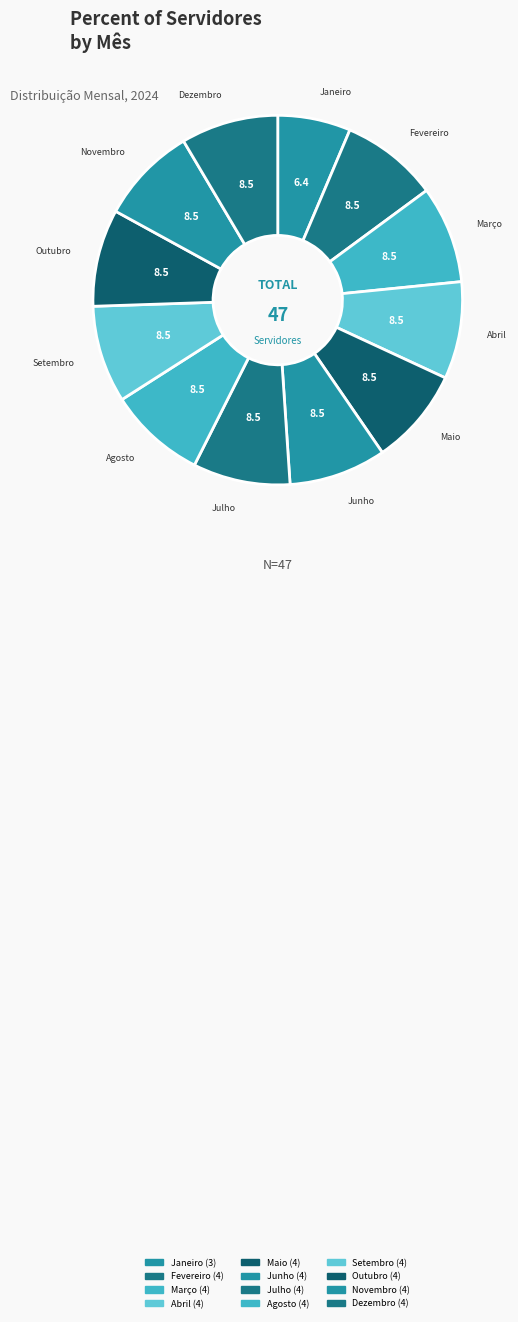

To the nearest percent, what is the average slice percentage?

8%